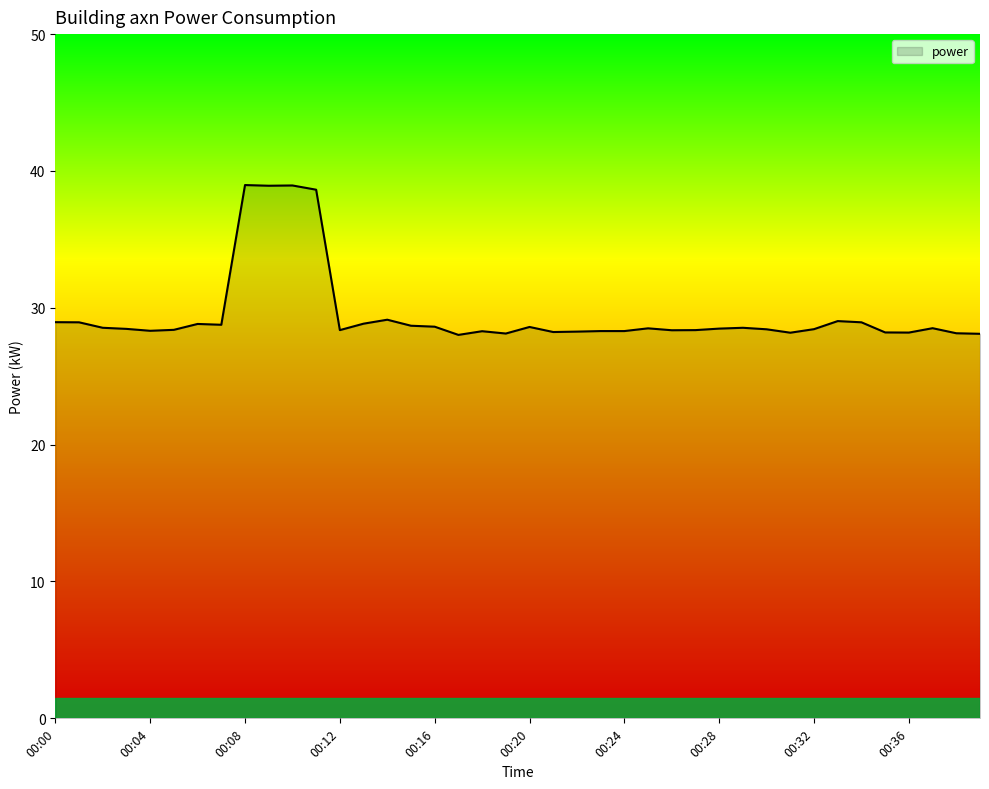

What is the smallest value displayed?

28.0